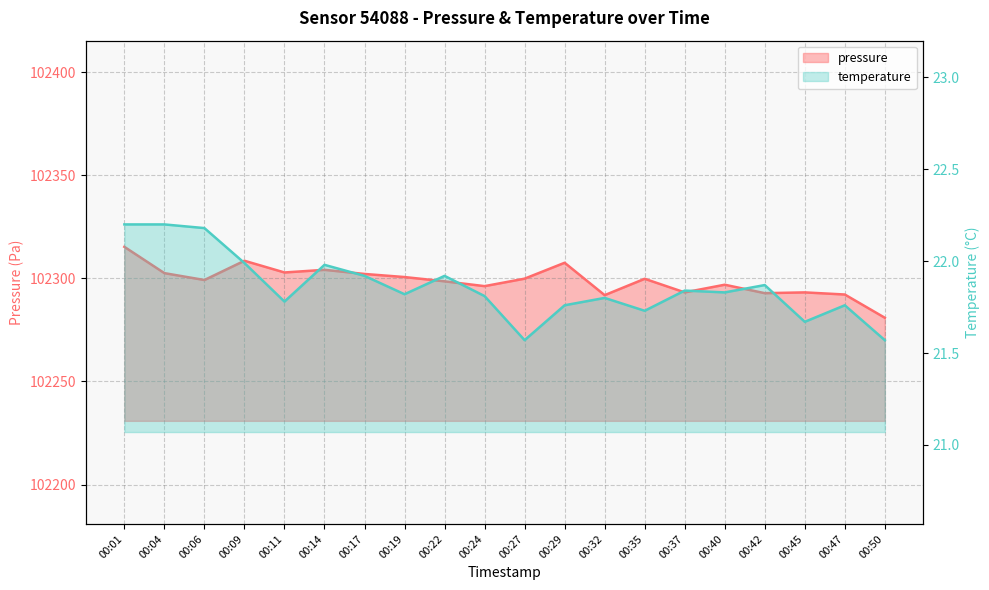

Reading left to right, what are all the values shown in this chart?

pressure: 00:01=102315.3	00:04=102302.6	00:06=102299.2	00:09=102308.6	00:11=102302.9	00:14=102304.2	00:17=102302.2	00:19=102300.7	00:22=102298.6	00:24=102296.2	00:27=102299.9	00:29=102307.6	00:32=102291.9	00:35=102299.8	00:37=102293.2	00:40=102296.9	00:42=102292.8	00:45=102293.2	00:47=102292.2	00:50=102280.9
temperature: 00:01=22.2	00:04=22.2	00:06=22.2	00:09=22.0	00:11=21.8	00:14=22.0	00:17=21.9	00:19=21.8	00:22=21.9	00:24=21.8	00:27=21.6	00:29=21.8	00:32=21.8	00:35=21.7	00:37=21.8	00:40=21.8	00:42=21.9	00:45=21.7	00:47=21.8	00:50=21.6